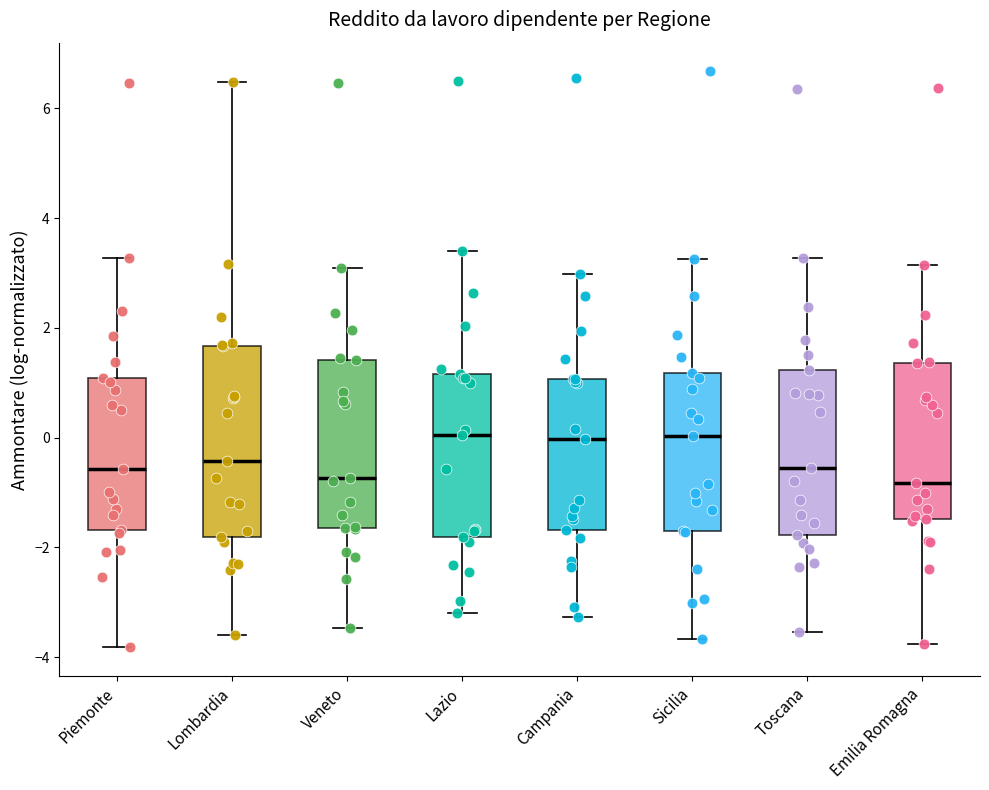

Reading left to right, transcribe this box plot: for each box, give where its median line is, the range the box spans, and where its two whiskers end, as read against the y-axis. The values are not printed on the chart, so give them approximately, as read against the axis.

Piemonte: median -0.6, box -1.6 to 1.0, whiskers -3.8 to 3.2
Lombardia: median -0.4, box -1.8 to 1.6, whiskers -3.6 to 6.4
Veneto: median -0.8, box -1.6 to 1.4, whiskers -3.4 to 3.0
Lazio: median 0.0, box -1.8 to 1.2, whiskers -3.2 to 3.4
Campania: median 0.0, box -1.6 to 1.0, whiskers -3.2 to 3.0
Sicilia: median 0.0, box -1.8 to 1.2, whiskers -3.6 to 3.2
Toscana: median -0.6, box -1.8 to 1.2, whiskers -3.6 to 3.2
Emilia Romagna: median -0.8, box -1.4 to 1.4, whiskers -3.8 to 3.2